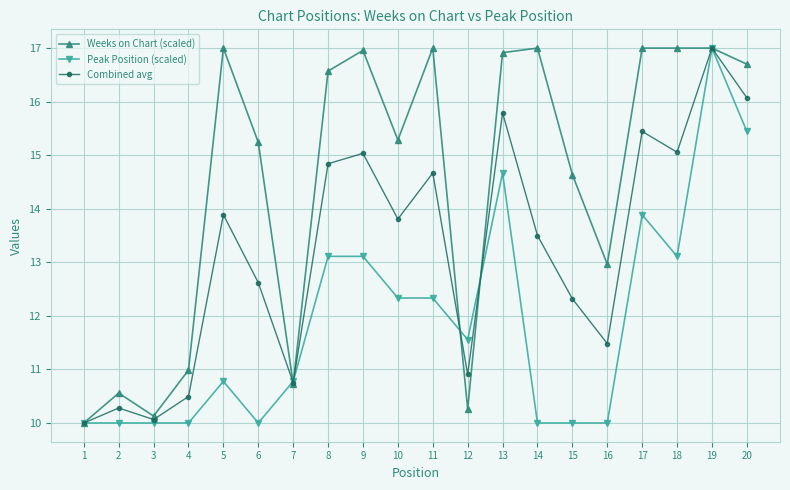

List the series in order of their overall mean, highest first.

Weeks on Chart (scaled), Combined avg, Peak Position (scaled)